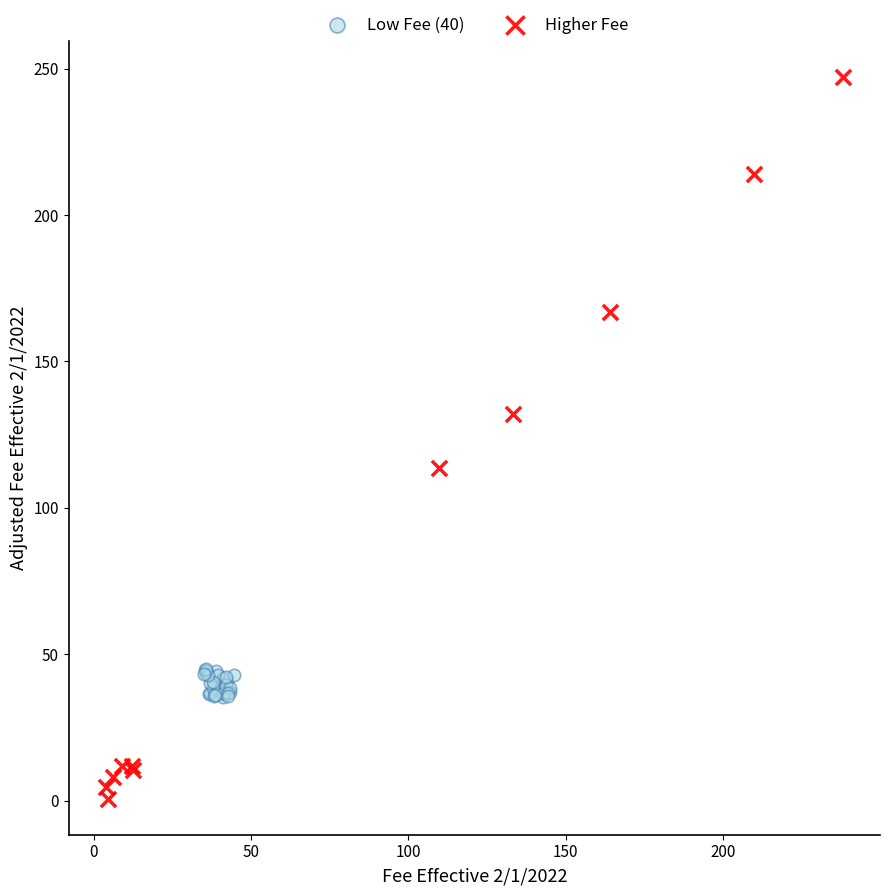

Which series contains the highest Y value?

Higher Fee